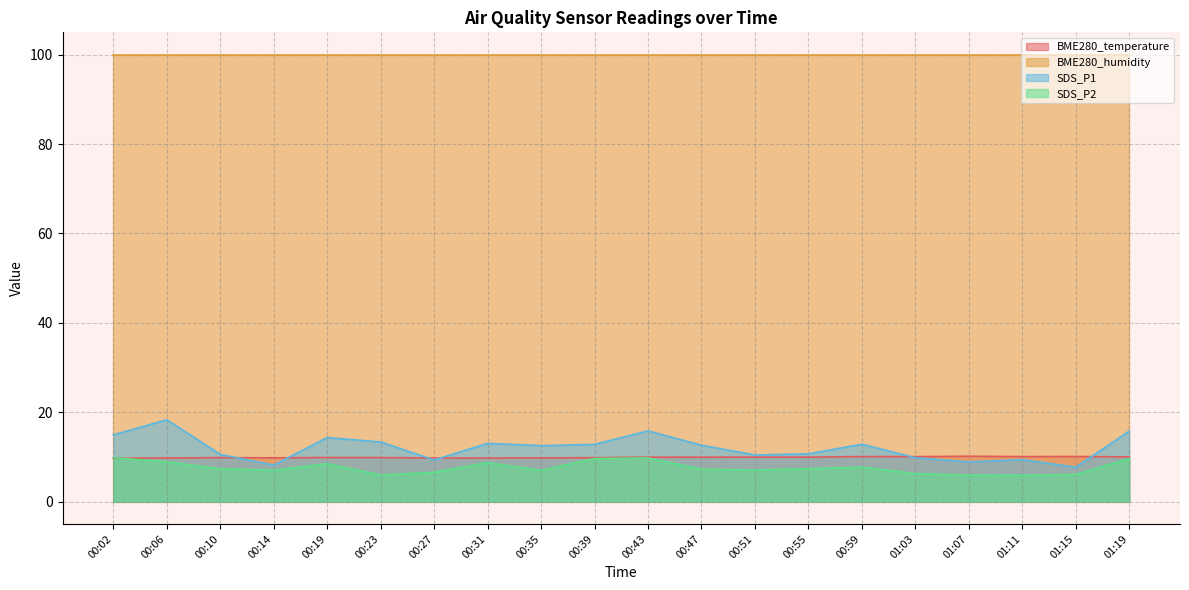

True or false: BME280_humidity and SDS_P1 cross at least once.

False